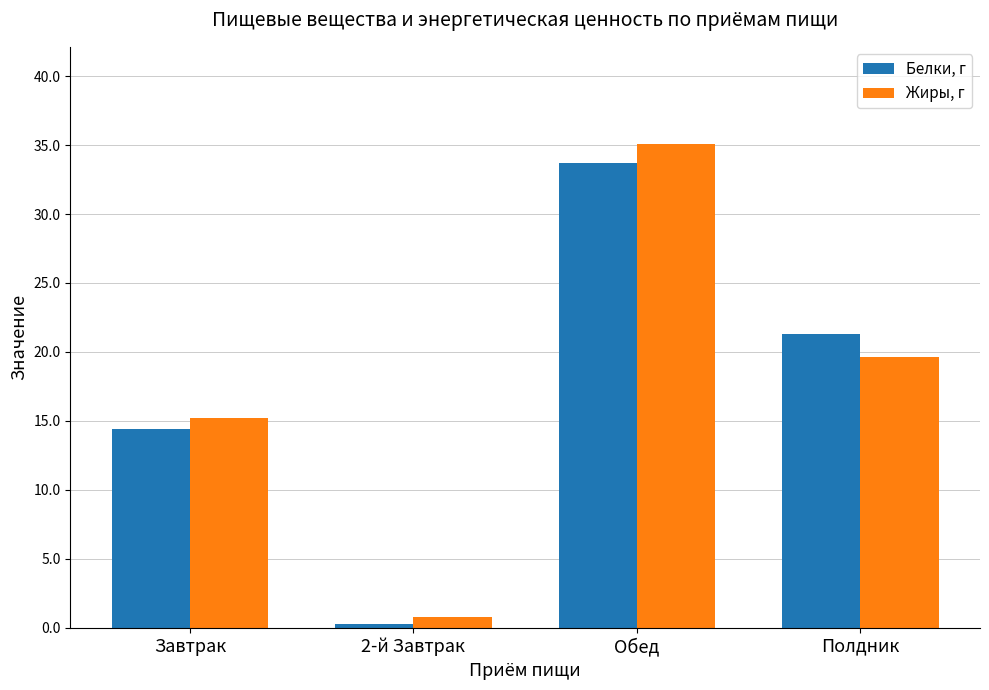

Which label corresponds to the largest value in the chart?

Обед